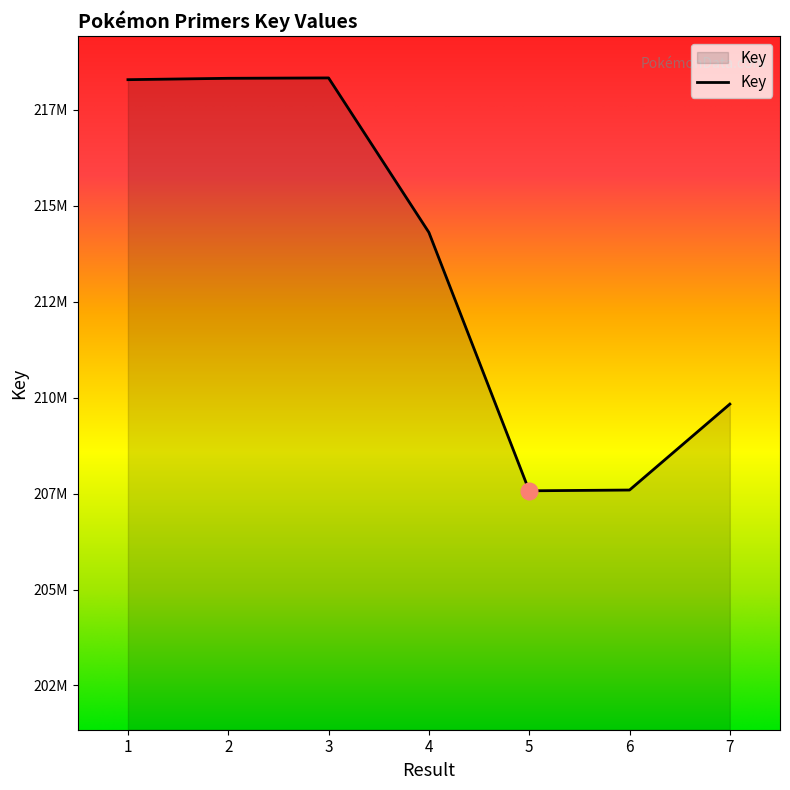

What is the ratio of the value at 1 to the value at 6?

1.1